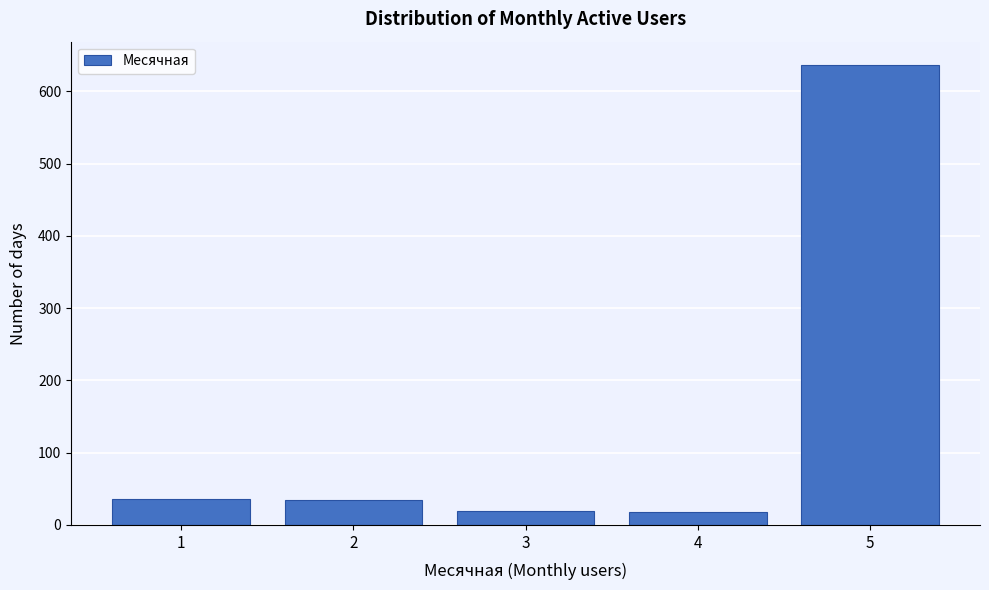

What is the difference between the maximum and minimum values?

619